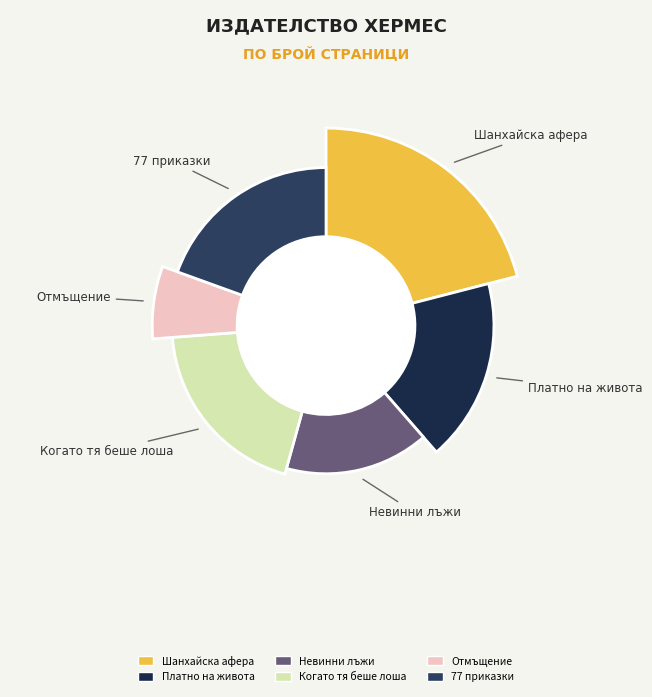

Is Когато тя беше лоша (2006) the majority of the pie?

No